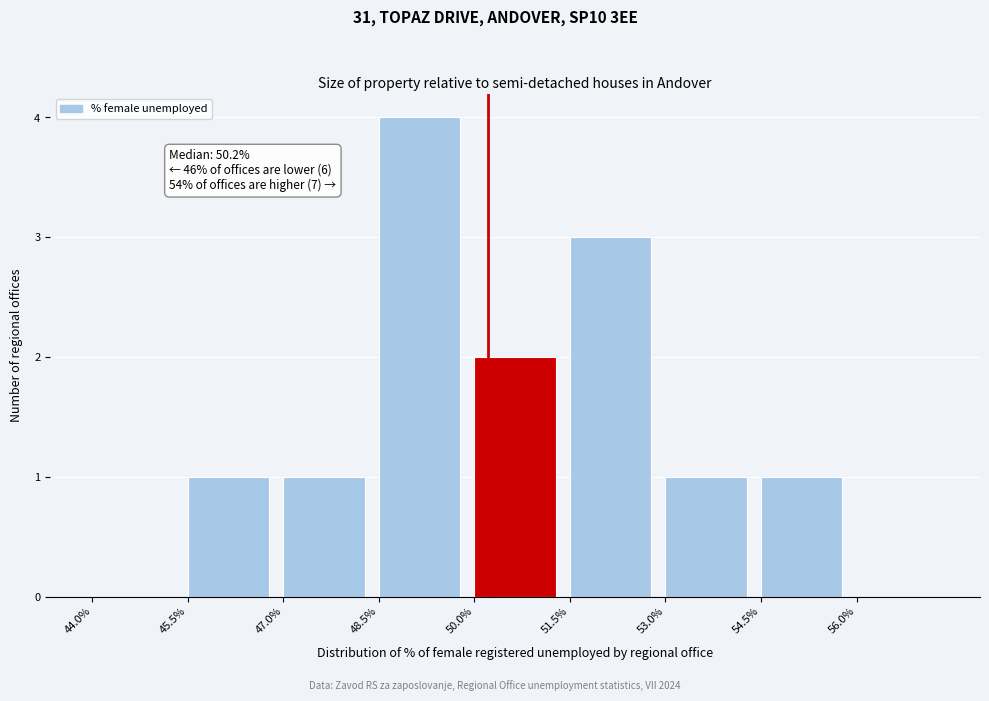

Which range on the x-axis has the tallest bar?

48.5 to 50.0